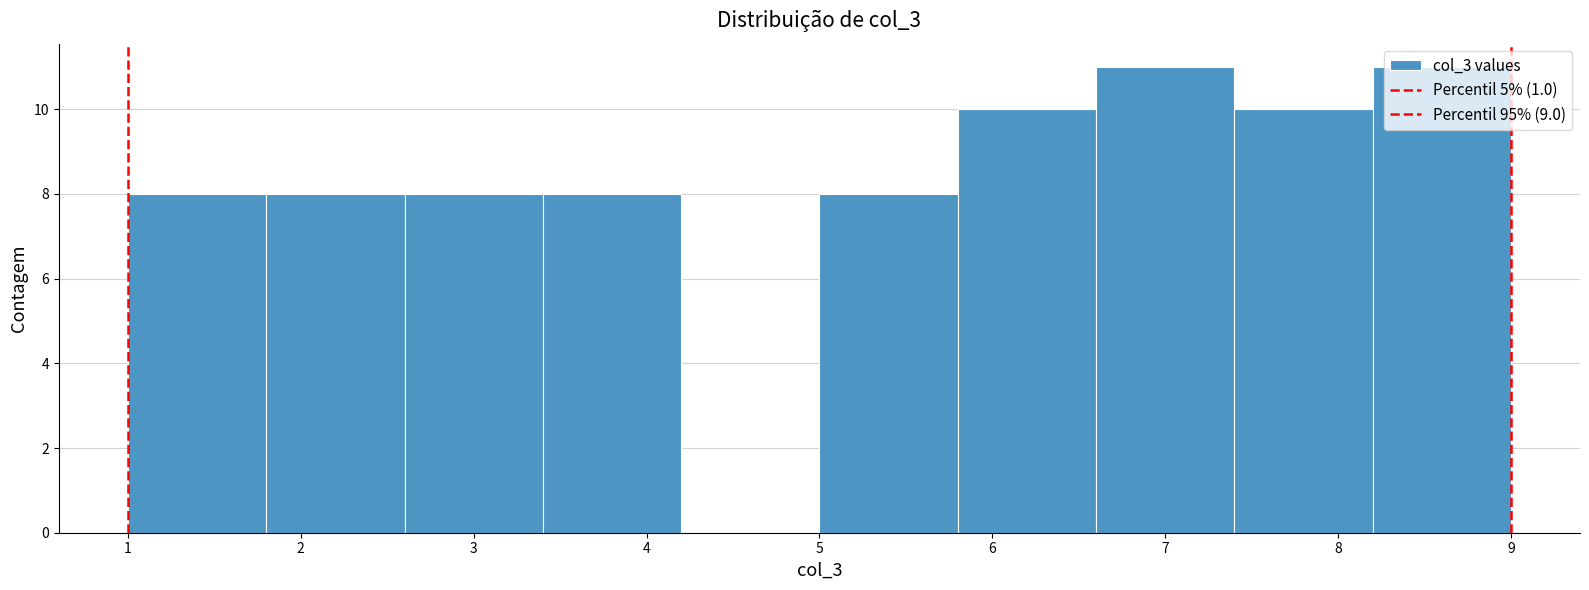

Reading left to right, list every bar in this chart as the range it spans on the x-axis followed by its height. The values are not printed on the chart, so give them approximately, as read against the axis.

1.0 to 1.8: 8
1.8 to 2.6: 8
2.6 to 3.4: 8
3.4 to 4.2: 8
4.2 to 5.0: 0
5.0 to 5.8: 8
5.8 to 6.6: 10
6.6 to 7.4: 11
7.4 to 8.2: 10
8.2 to 9.0: 11